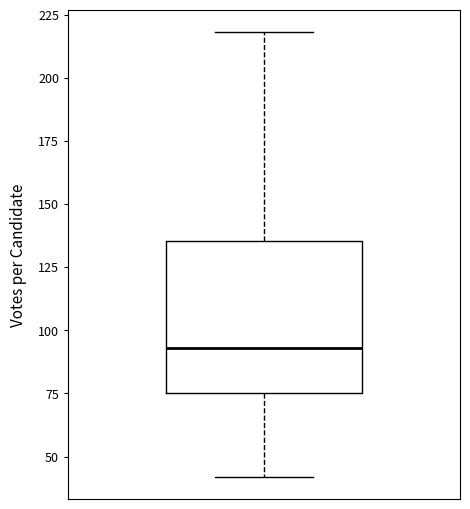

Where does the median line of the box sit on the y-axis? The values are not printed on the chart, so give them approximately, as read against the axis.

95